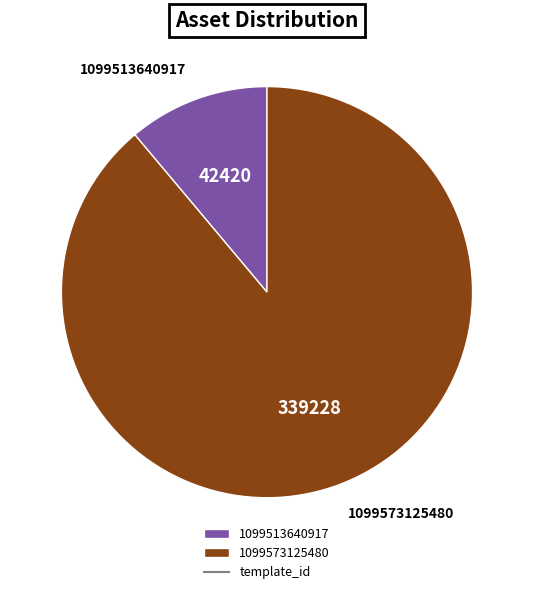

Count the number of slices in the pie.

2